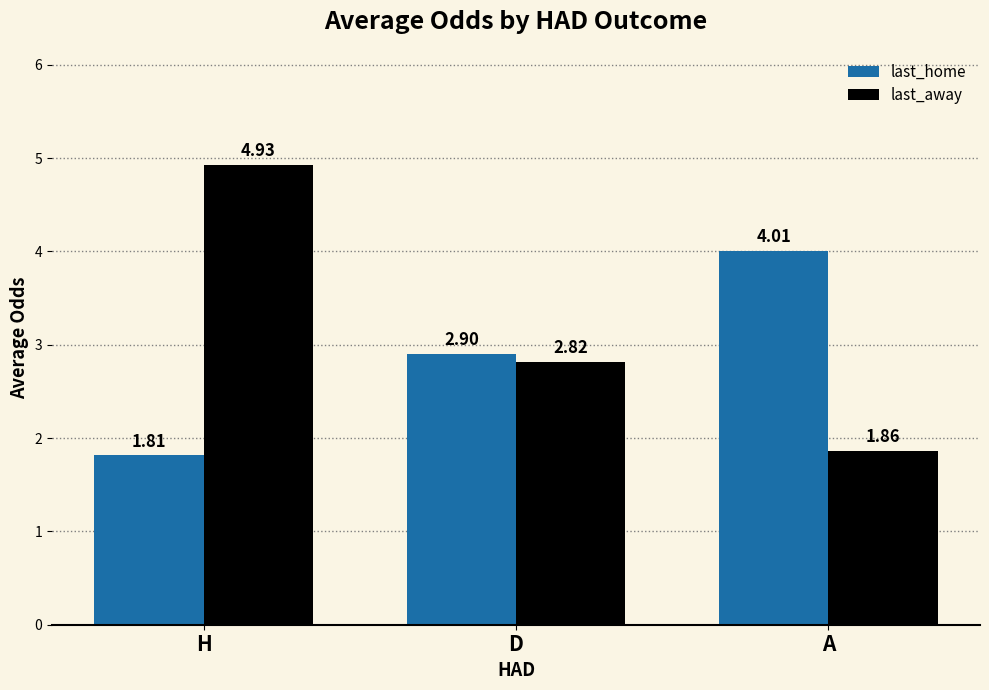

Count the last_away values in the range 1 to 4.

2